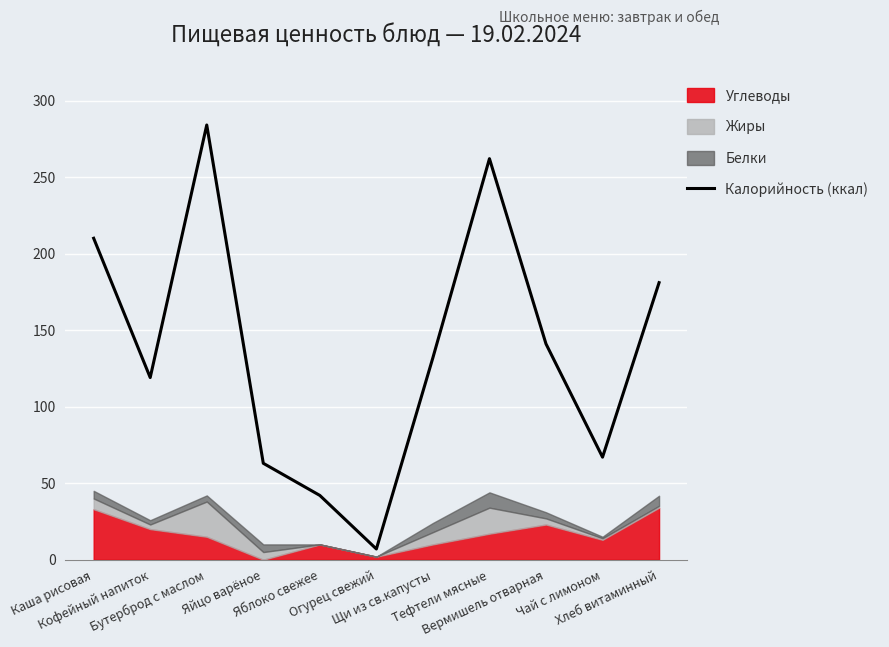

What is the label of the 7th point from the left?

Щи из св.капусты